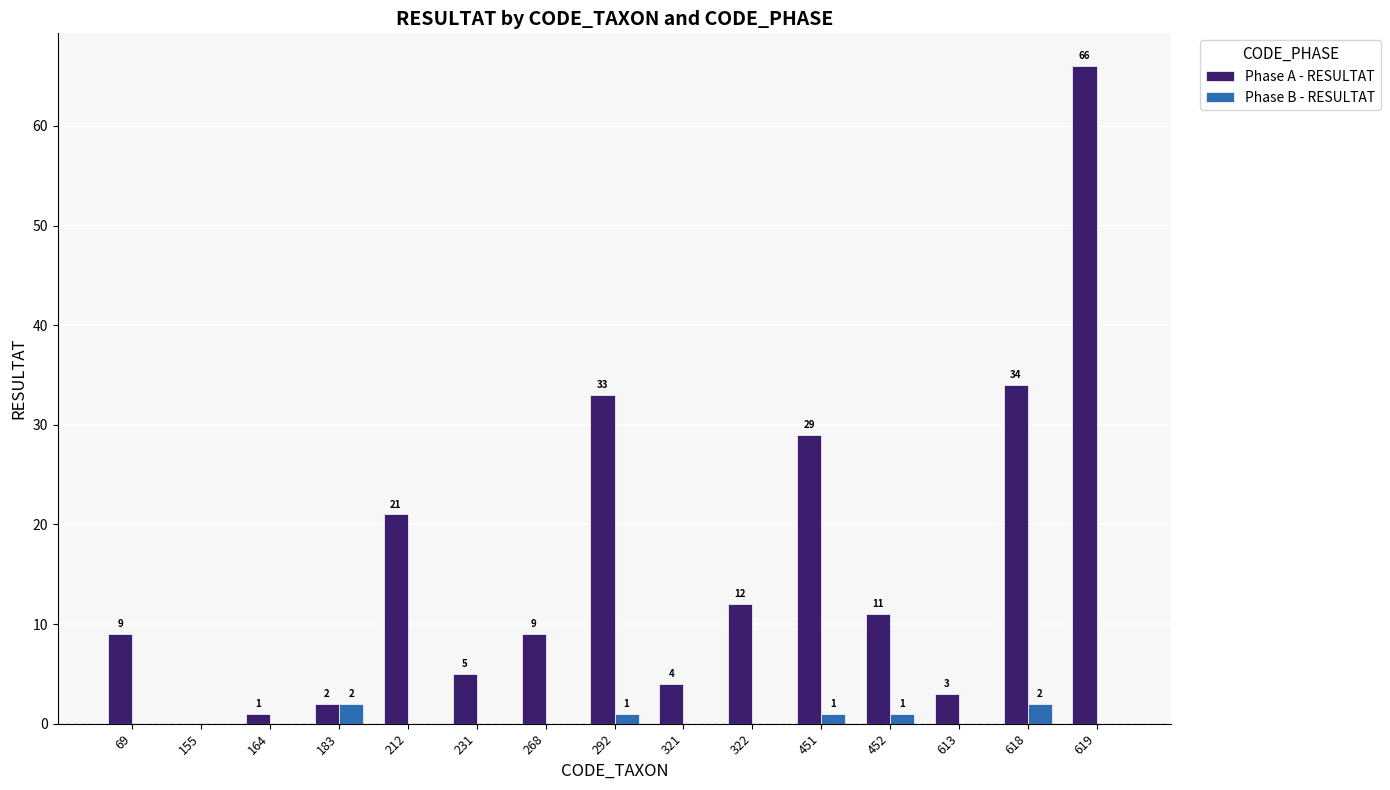

What are all the series names shown in the legend?

Phase A - RESULTAT, Phase B - RESULTAT